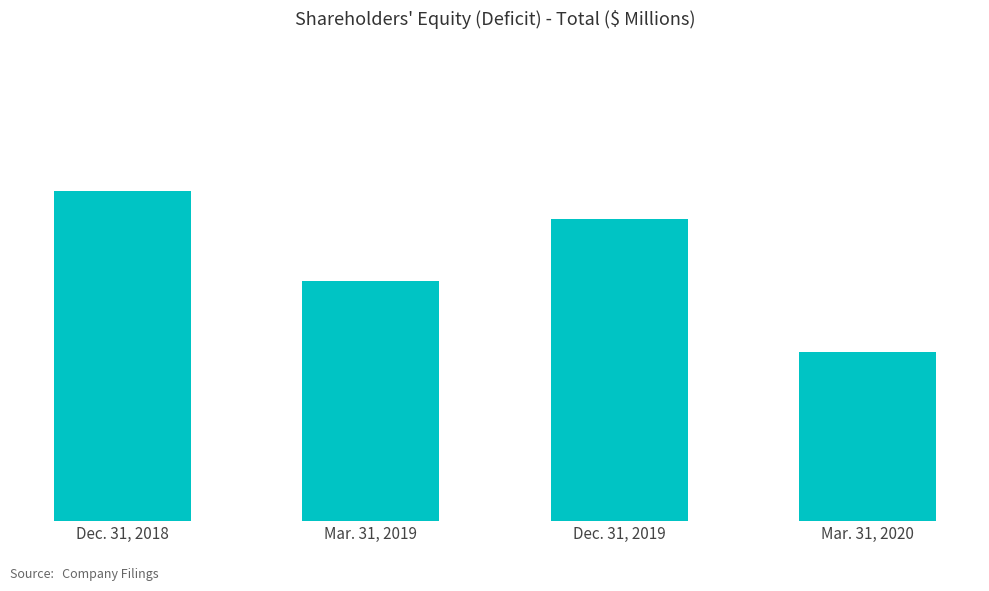

What is the label of the 4th bar from the right?

Dec. 31, 2018